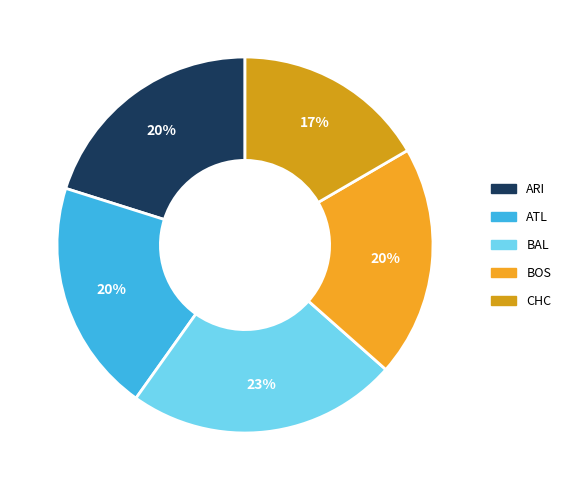

Does BAL account for over 50% of the chart?

No